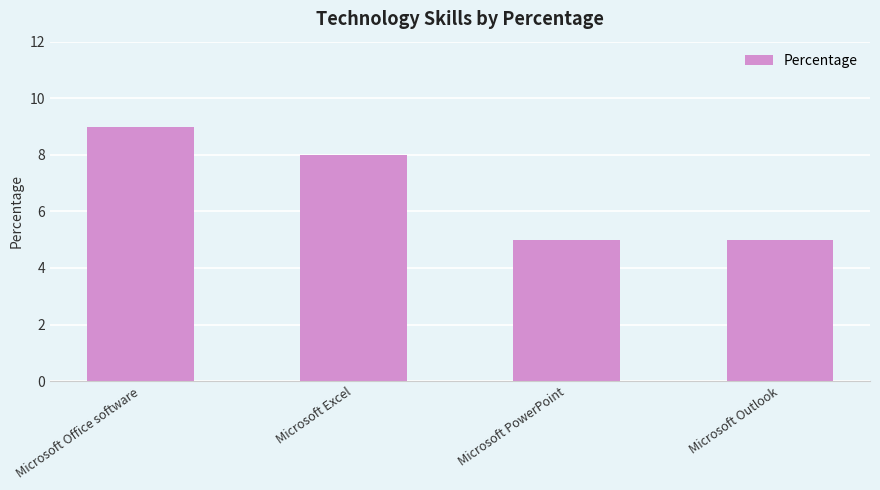

At which category does the chart reach its peak across all series?

Microsoft Office software